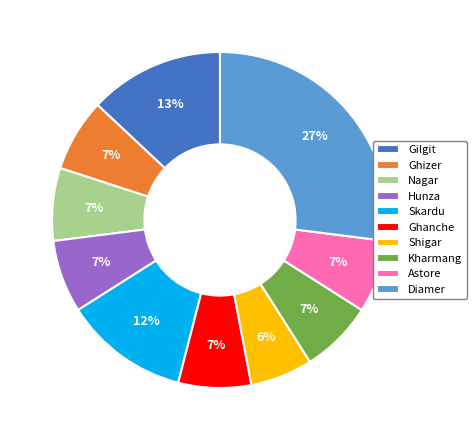

The Hunza slice represents 7% of the pie. True or false?

True